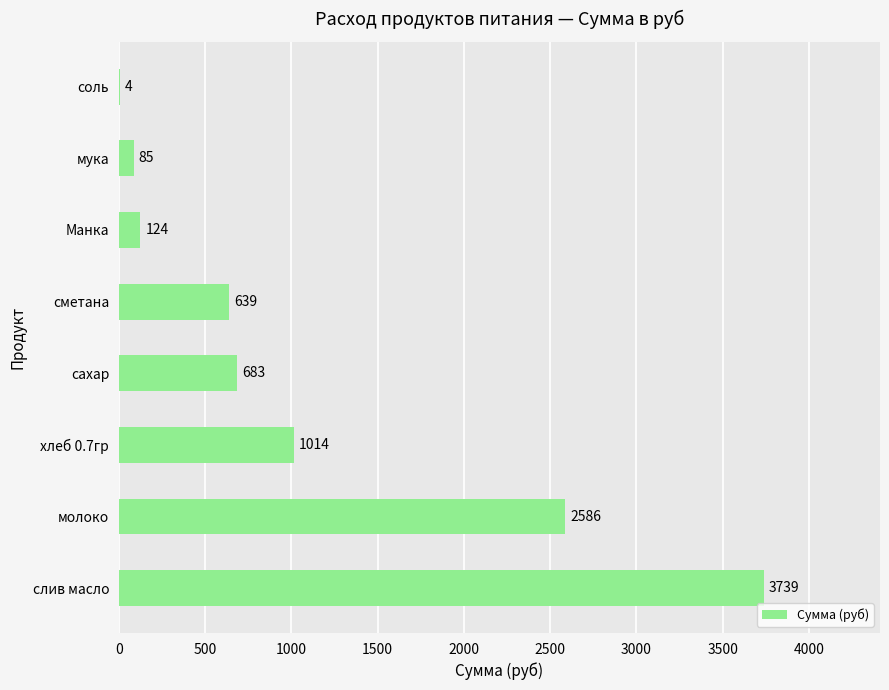

How many values exceed 683?

4